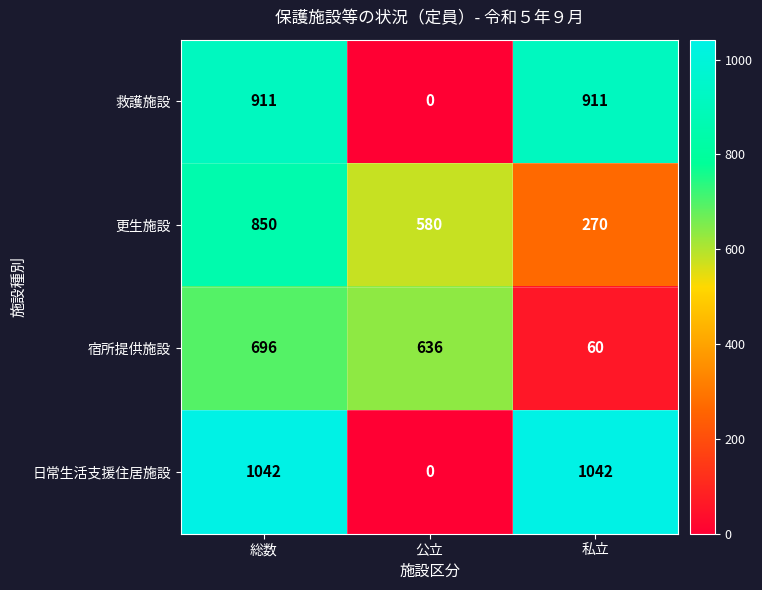

What is the maximum value shown in the chart?

1042